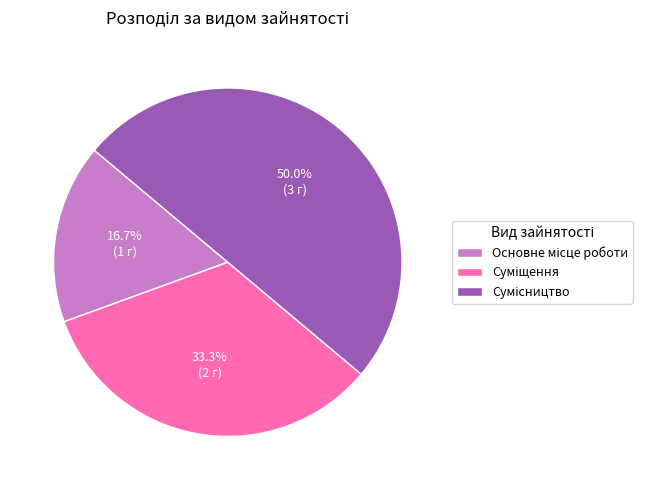

How many segments does this pie chart have?

3